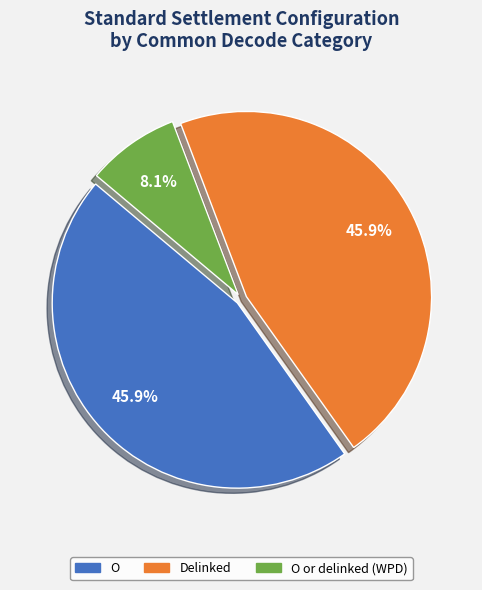

Is there any slice that represents more than half of the pie?

No